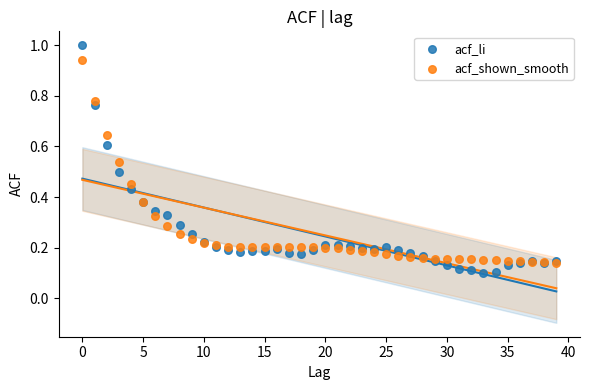

Which series reaches the maximum Y coordinate?

acf_li